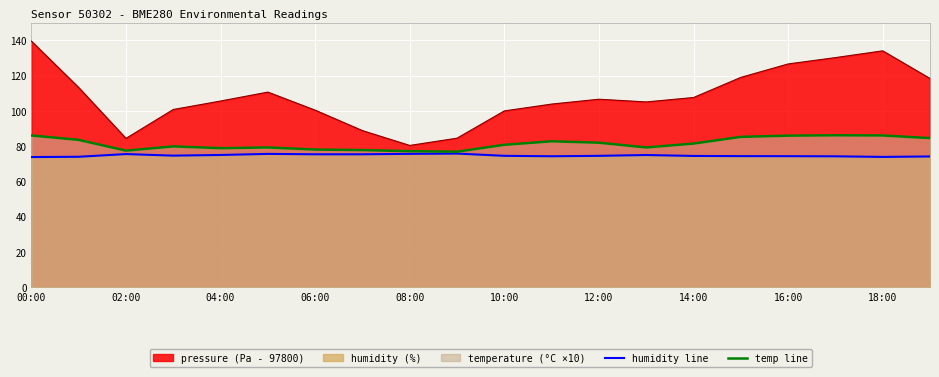

What is the sum of all temperature values?

1629.9